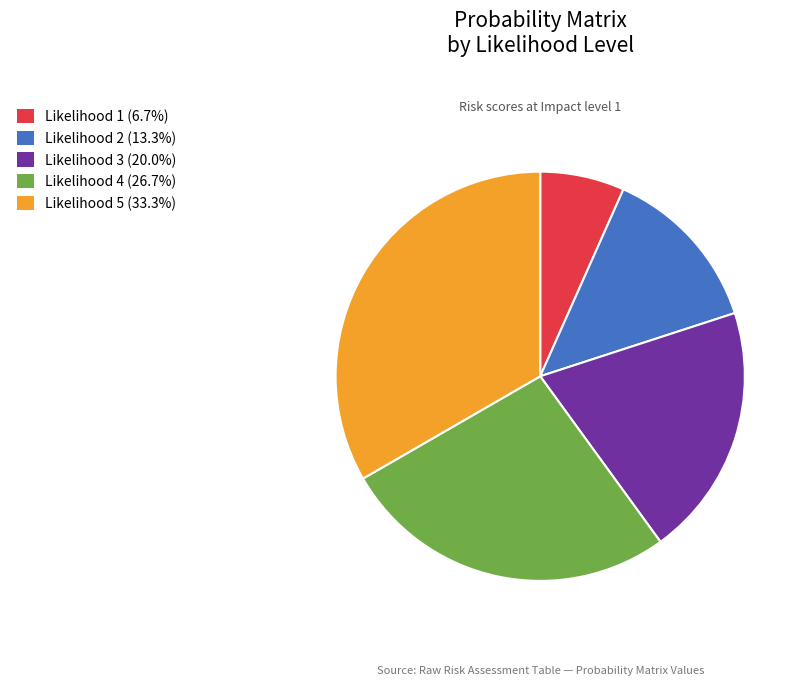

Does any single category account for the majority?

No